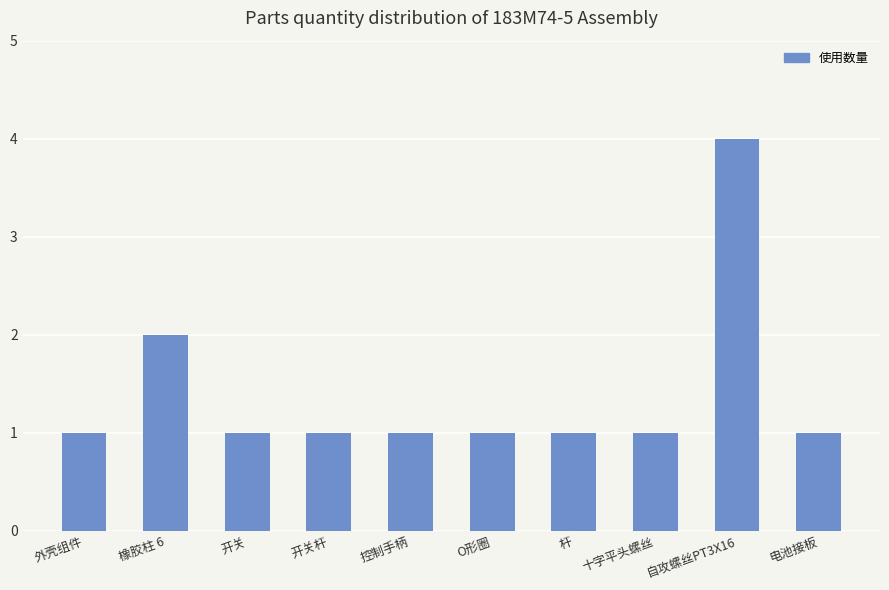

What is the difference between the second highest and second lowest values?

1